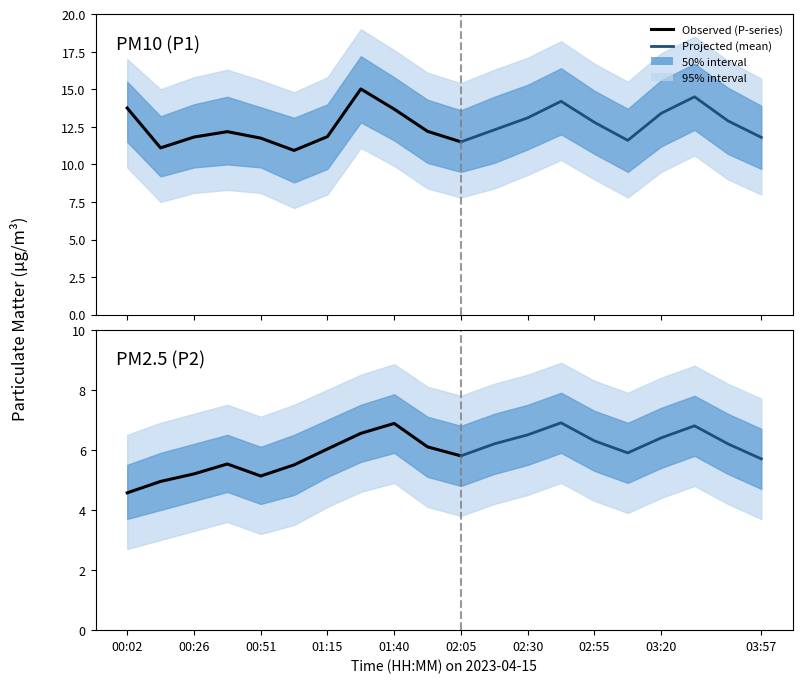

Reading left to right, list all the values displayed in this chart.

P1: 13.8	11.1	11.8	12.2	11.8	10.9	11.8	15.0	13.7	12.2	11.5	12.3	13.1	14.2	12.8	11.6	13.4	14.5	12.9	11.8
P2: 4.6	5.0	5.2	5.5	5.1	5.5	6.0	6.5	6.9	6.1	5.8	6.2	6.5	6.9	6.3	5.9	6.4	6.8	6.2	5.7